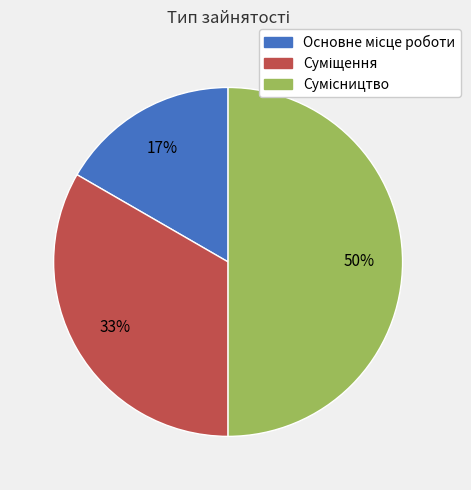

To the nearest percent, what is the difference between the largest and smallest slice percentages?

33%